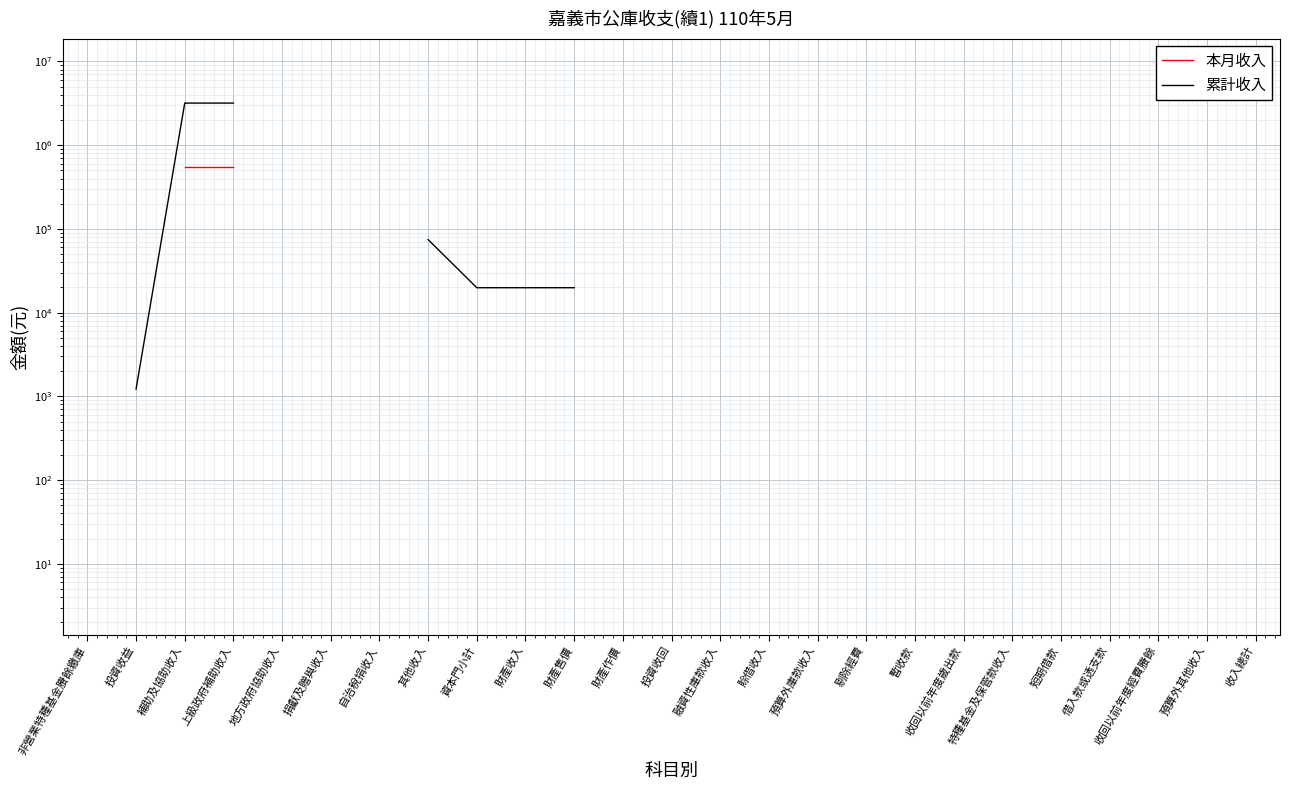

The value of 本月收入 at 補助及協助收入 is 944511.4. True or false?

False